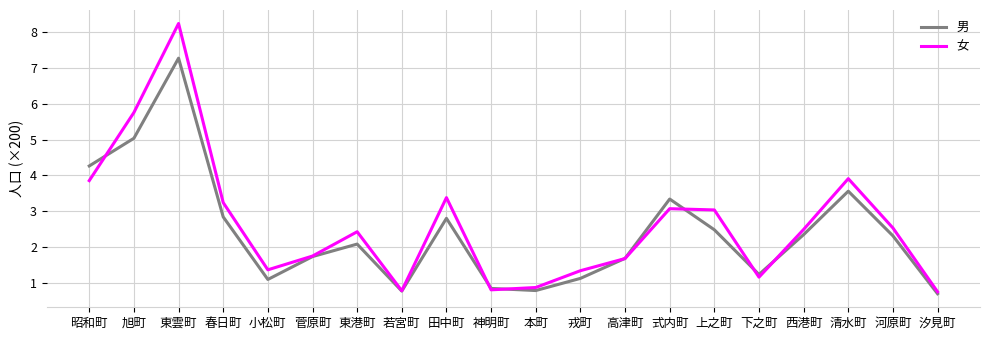

What is the sum of all 男 values?

48.2